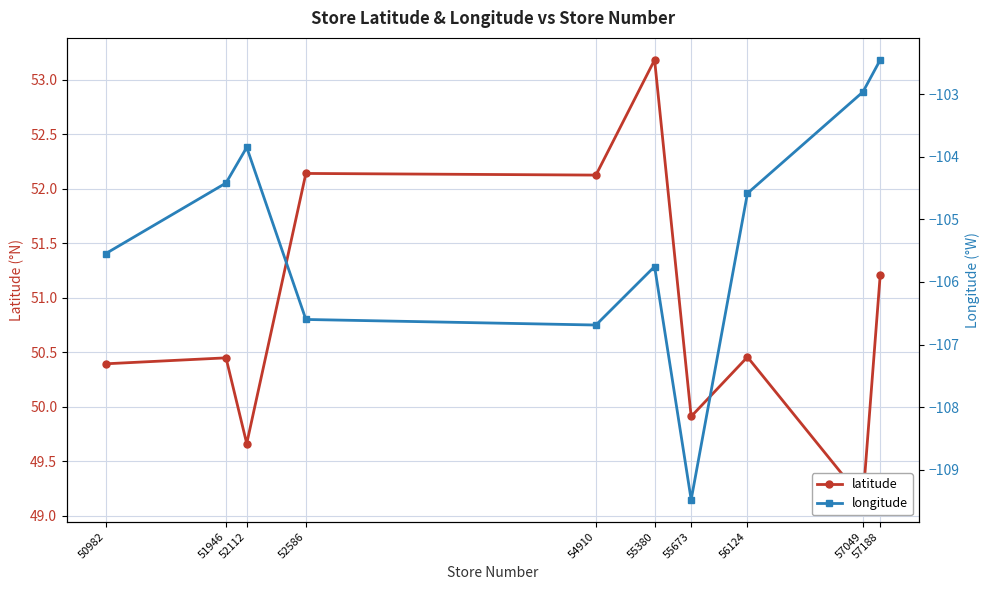

At which category is the sum across all series the highest?

57188